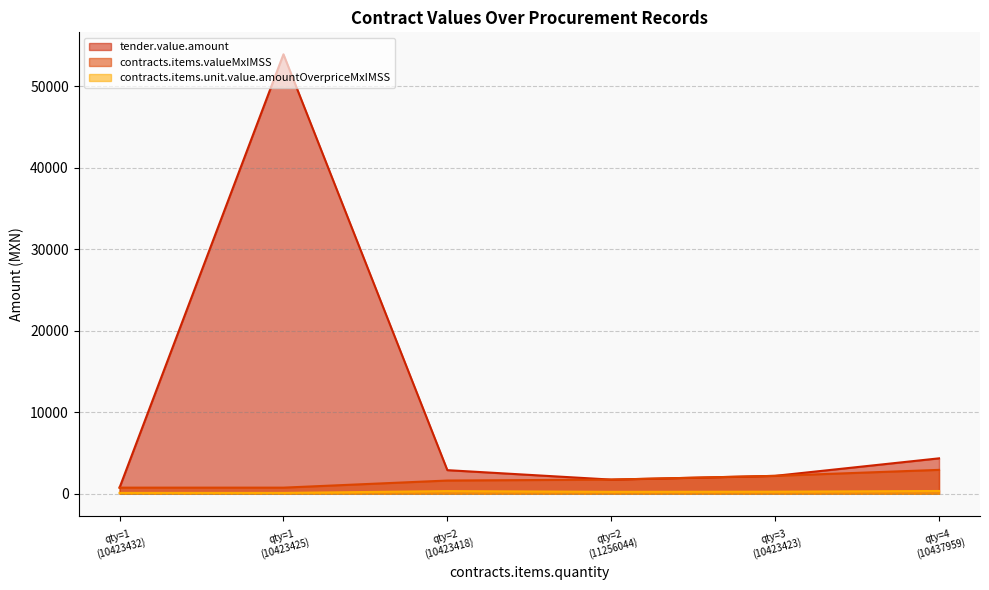

What are all the series names shown in the legend?

tender.value.amount, contracts.items.valueMxIMSS, contracts.items.unit.value.amountOverpriceMxIMSS